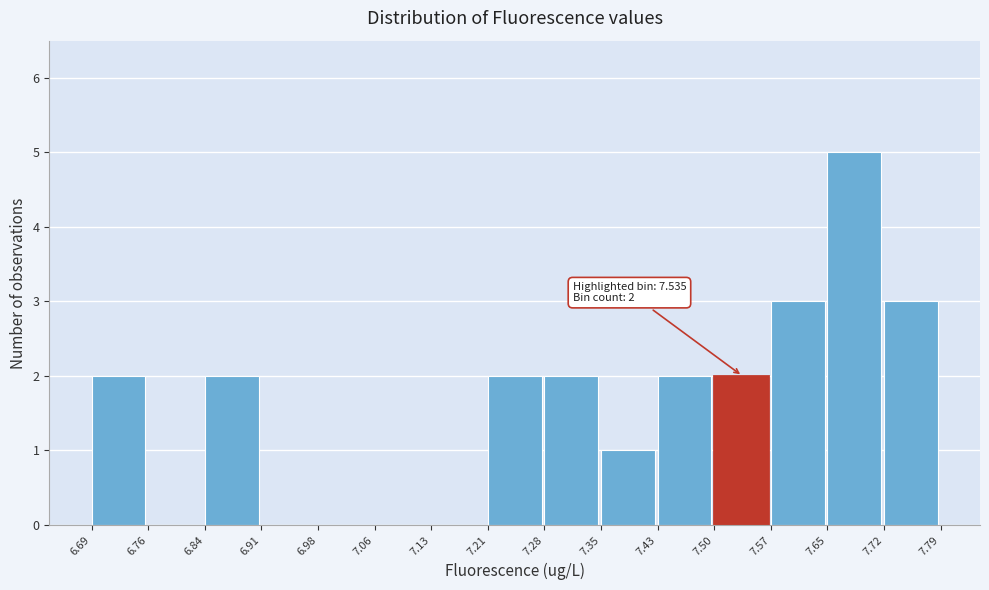

Over which range of the x-axis is the bar tallest?

7.65 to 7.72